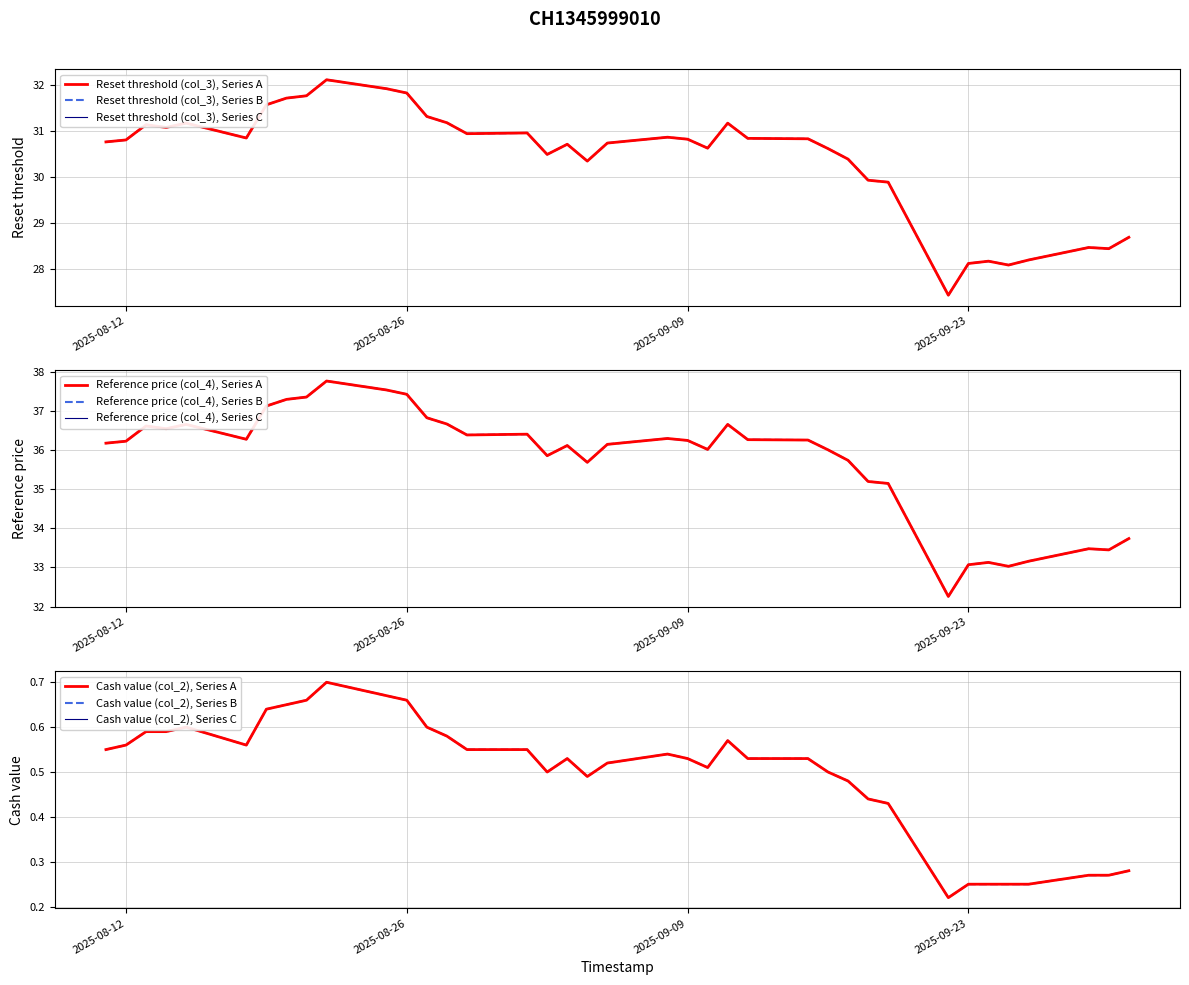

The value of Reference price (col_4) at 2025-08-15 is 58.2. True or false?

False